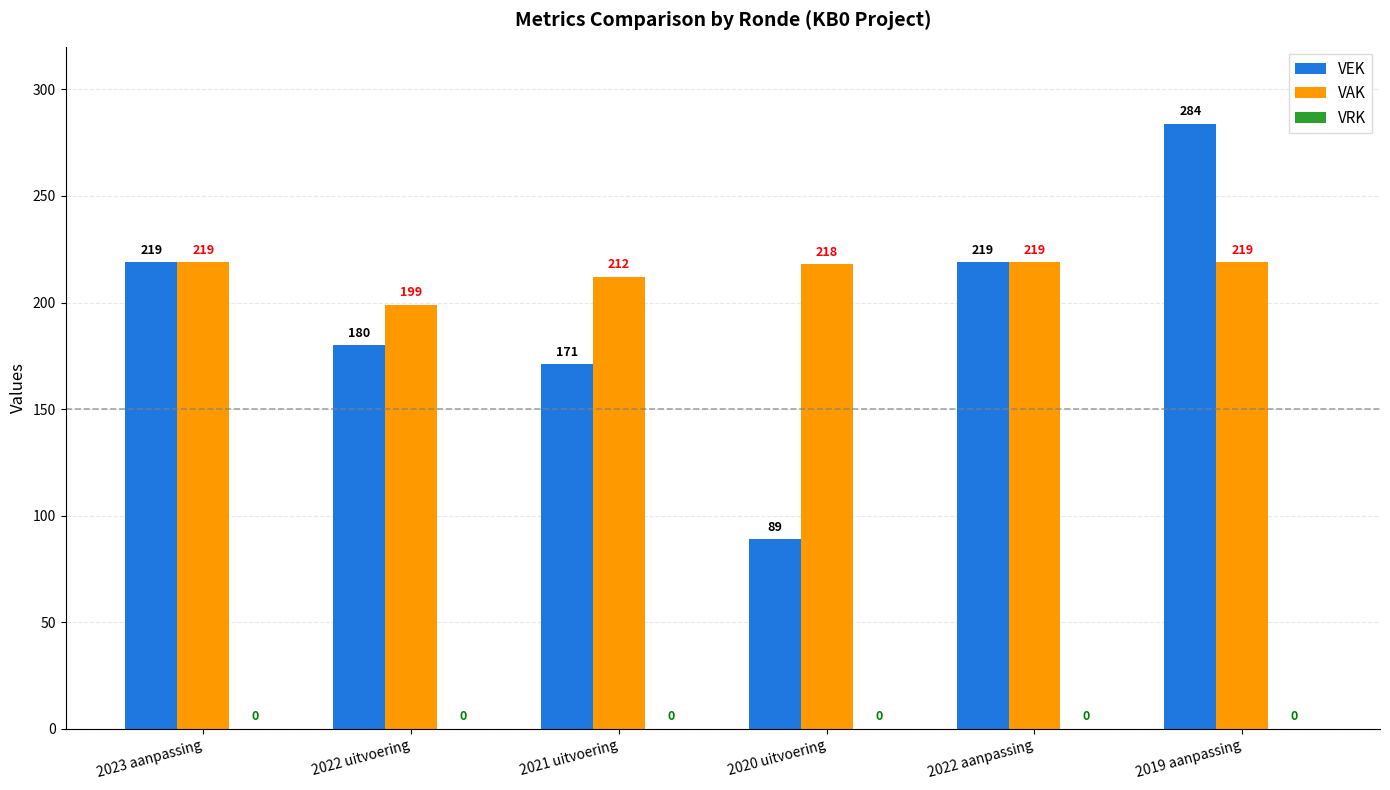

What is the value of the VAK bar at the 2nd from the left?

199